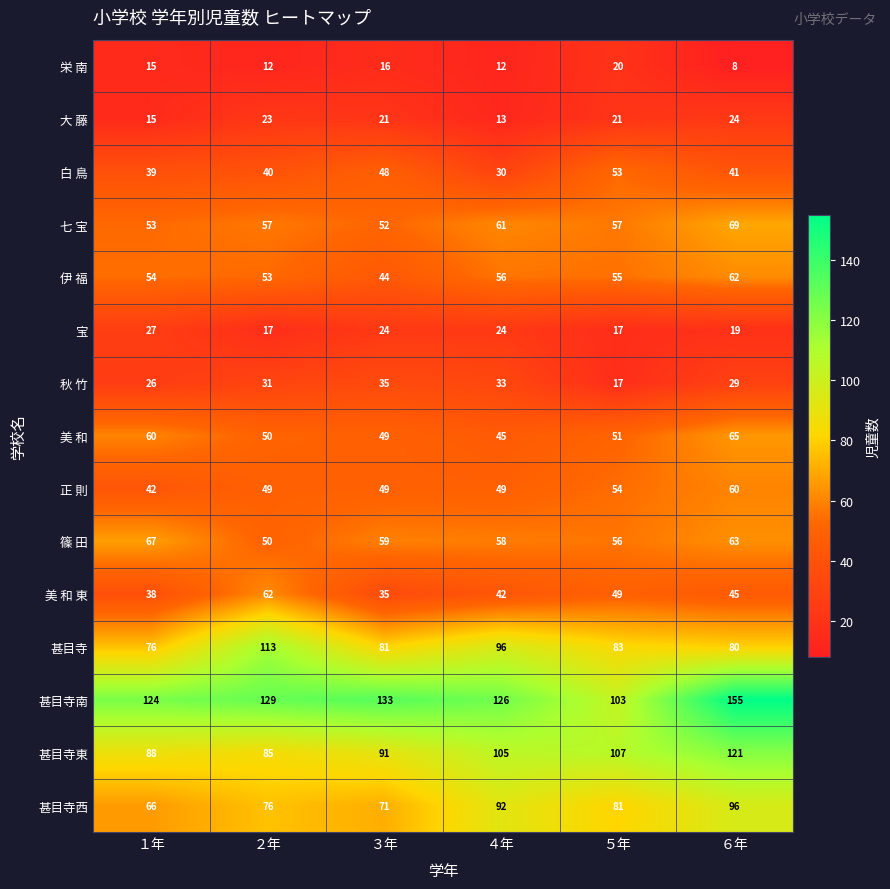

Which series has the widest spread of values?

甚目寺南